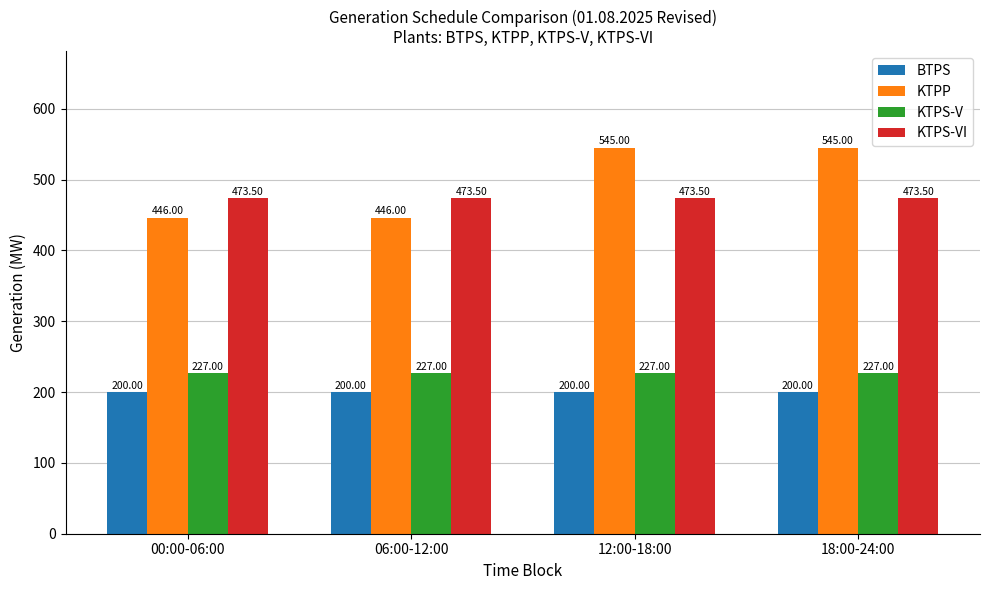

What is the sum of the BTPS values at 06:00-12:00 and 18:00-24:00?

400.0